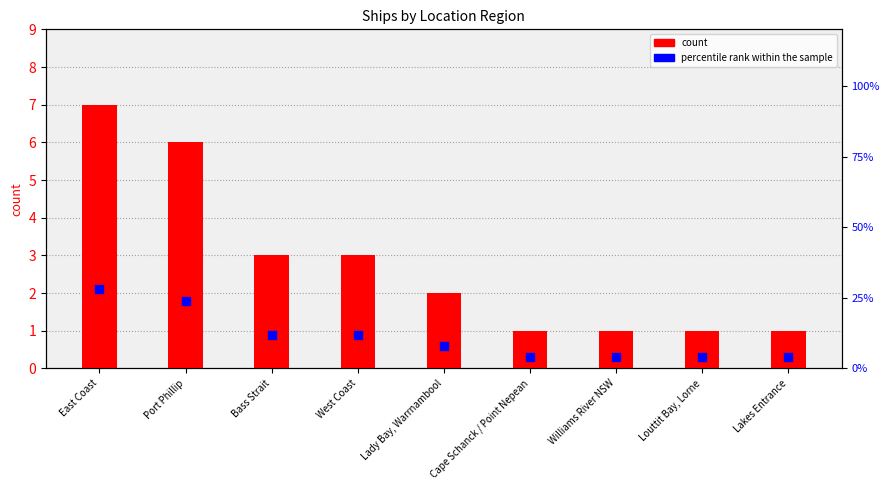

Which series contains the lowest Y value?

count